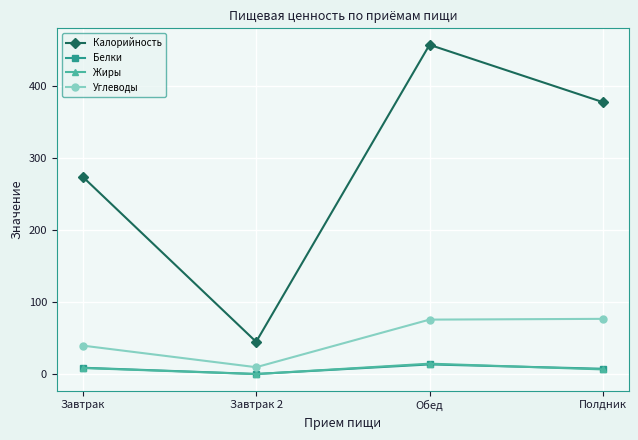

Does the chart have visible grid lines?

Yes